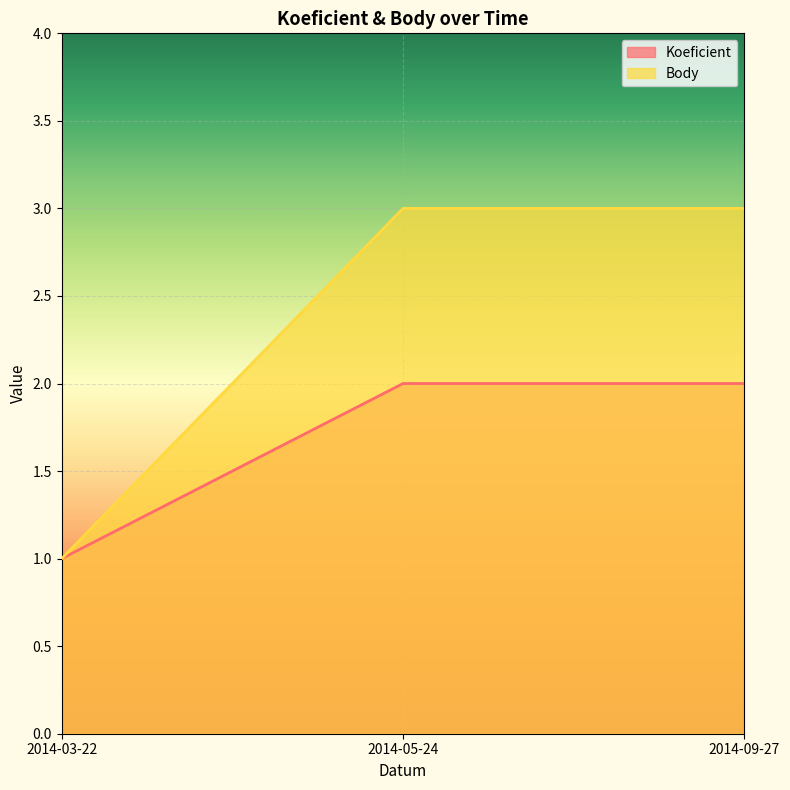

What is the label of the 2nd point from the left?

2014-05-24